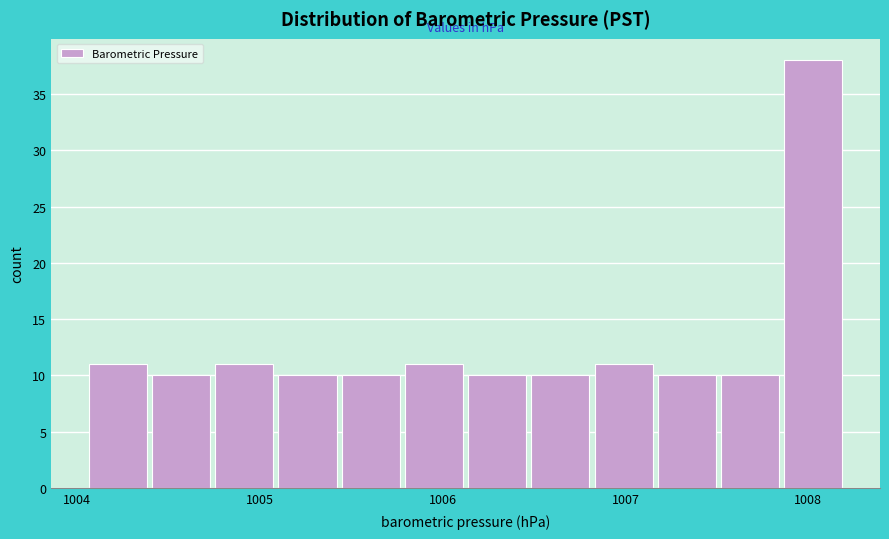

Around what value on the x-axis is the tallest bar? Give the approximate position of its centre, as read against the axis.

1008.0